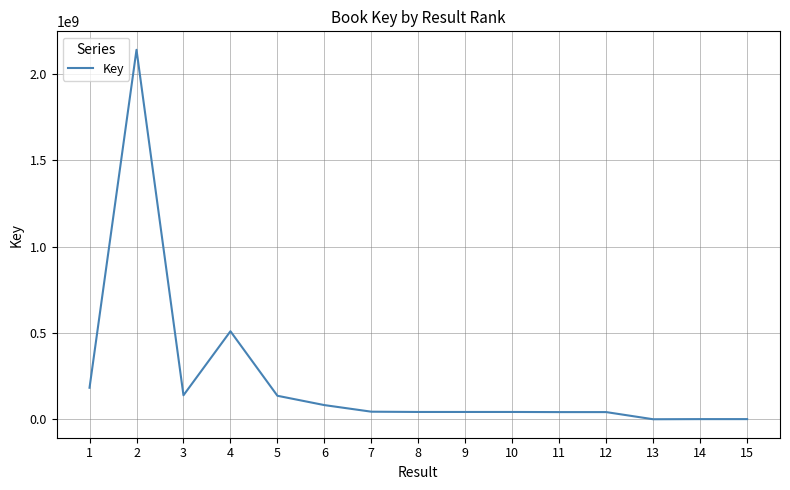

What is the difference between the values at 8 and 11?

792162